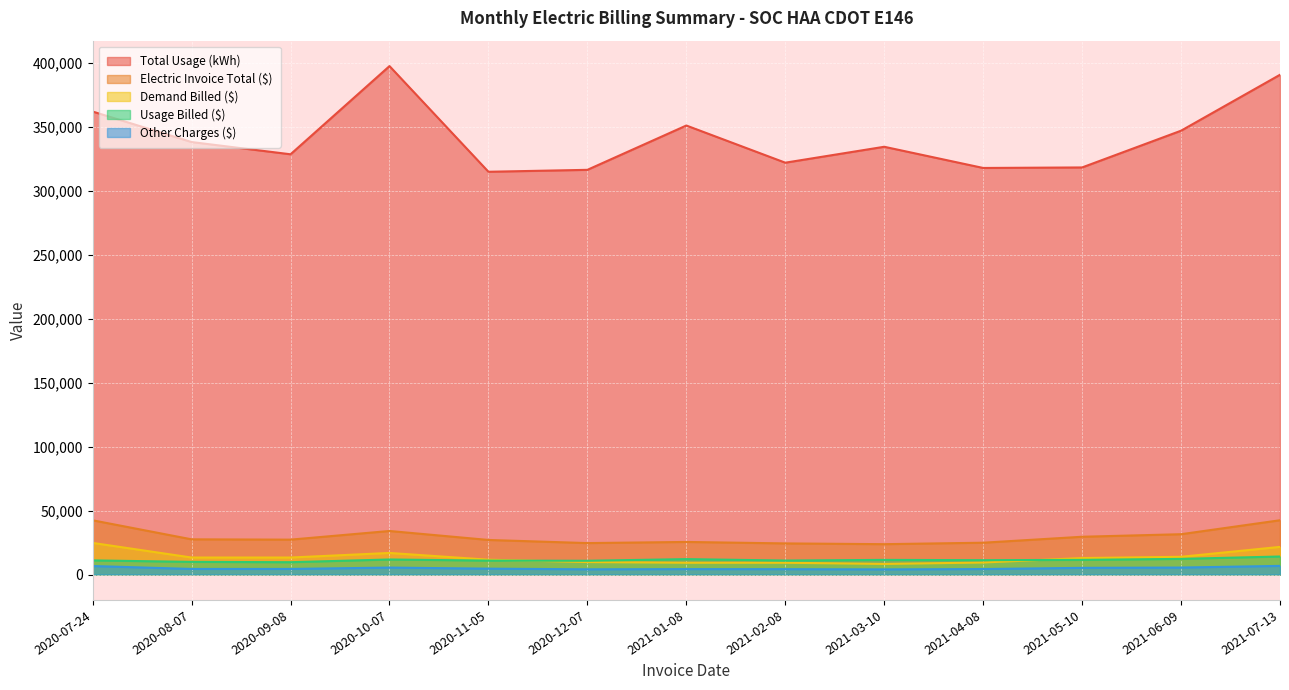

Reading left to right, list all the values displayed in this chart.

Total Usage (kWh): 362208.0	338352.0	328776.0	397776.0	315096.0	316608.0	351288.0	322200.0	334656.0	318072.0	318480.0	347232.0	390984.0
Usage Billed ($): 11047.1	9890.0	9635.8	11760.7	10873.9	10762.0	12042.3	10938.2	11443.5	11212.3	11453.3	12228.6	14089.8
Other Charges ($): 6646.5	4343.9	4360.1	5422.4	4577.0	4074.5	4239.2	4199.1	4012.2	4284.3	5212.4	5442.4	6750.8
Electric Invoice Total ($): 42417.4	27522.2	27284.3	34055.7	27037.2	24589.2	25478.3	24334.1	23735.7	24878.7	29539.3	31533.7	42455.9
Demand Billed ($): 24723.8	13288.3	13288.3	16872.6	11586.2	9752.6	9196.8	9196.8	8280.0	9382.1	12873.6	13862.7	21615.4